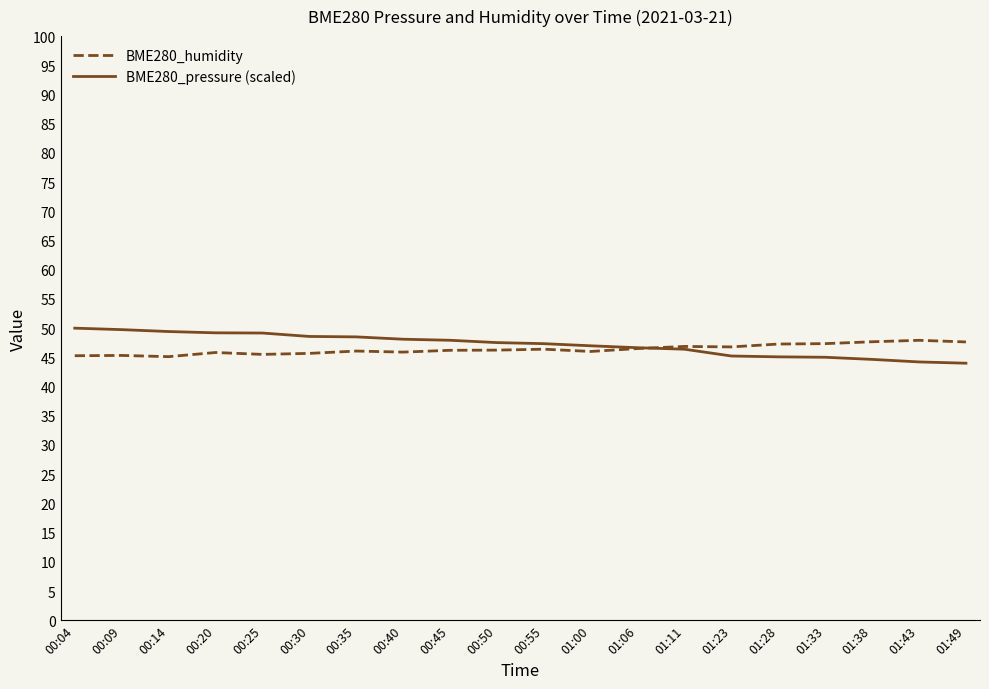

Does the chart display data point markers on the line(s)?

No